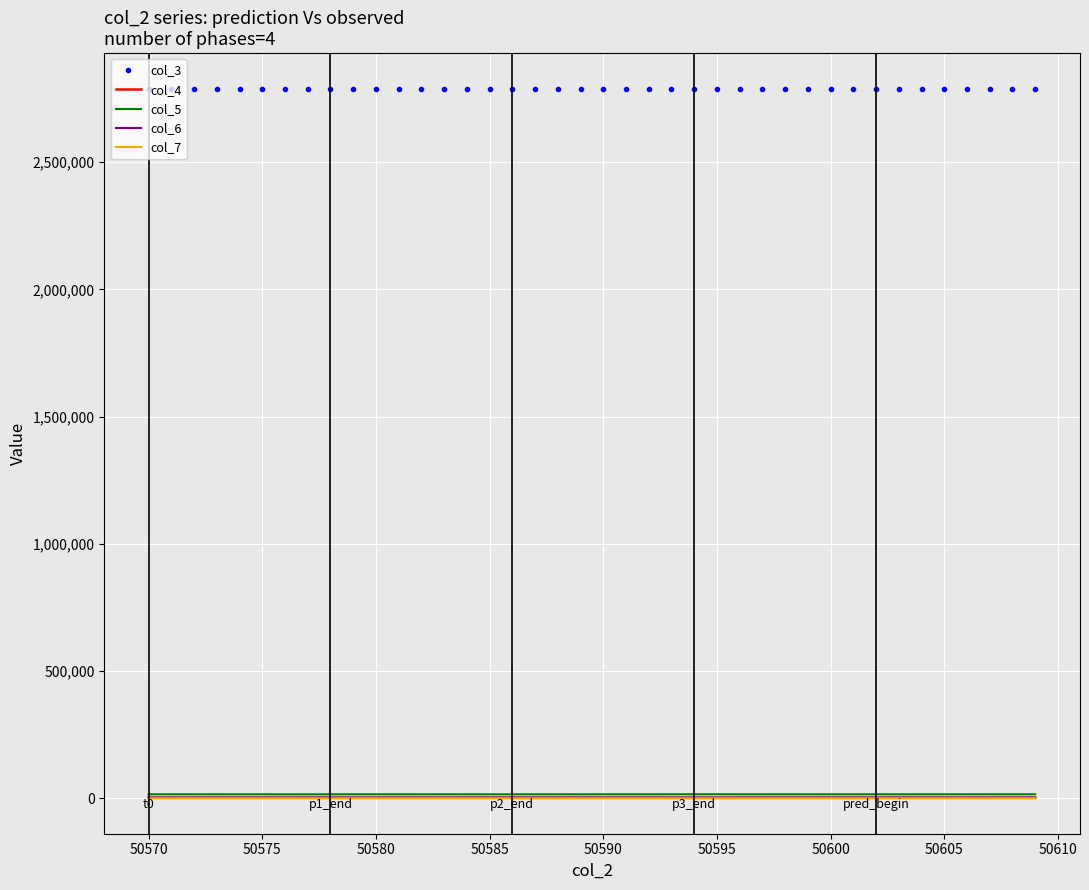

True or false: col_5 and col_3 intersect in this chart.

False